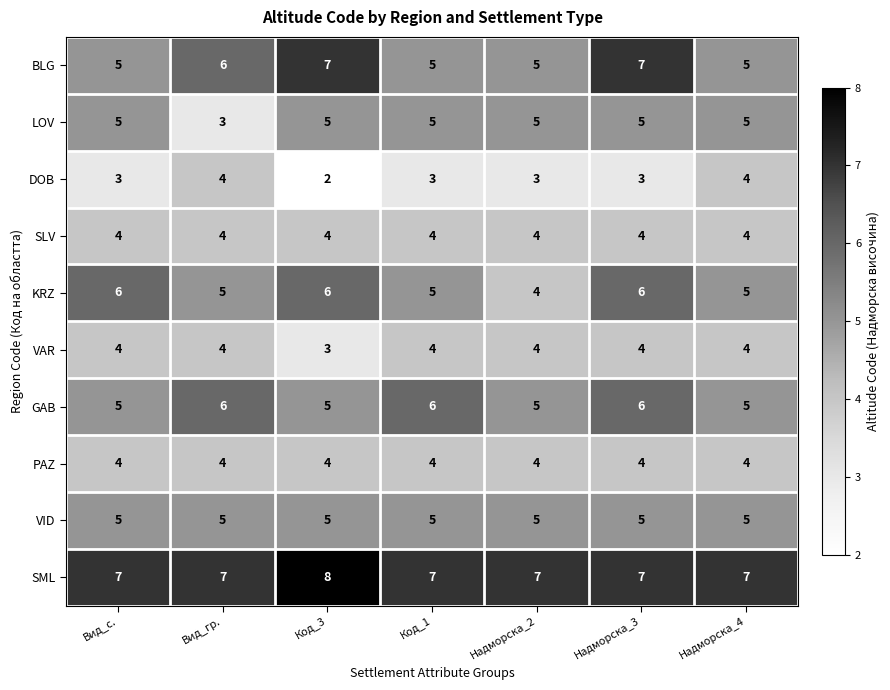

Read the PAZ value at Вид_гр..

4